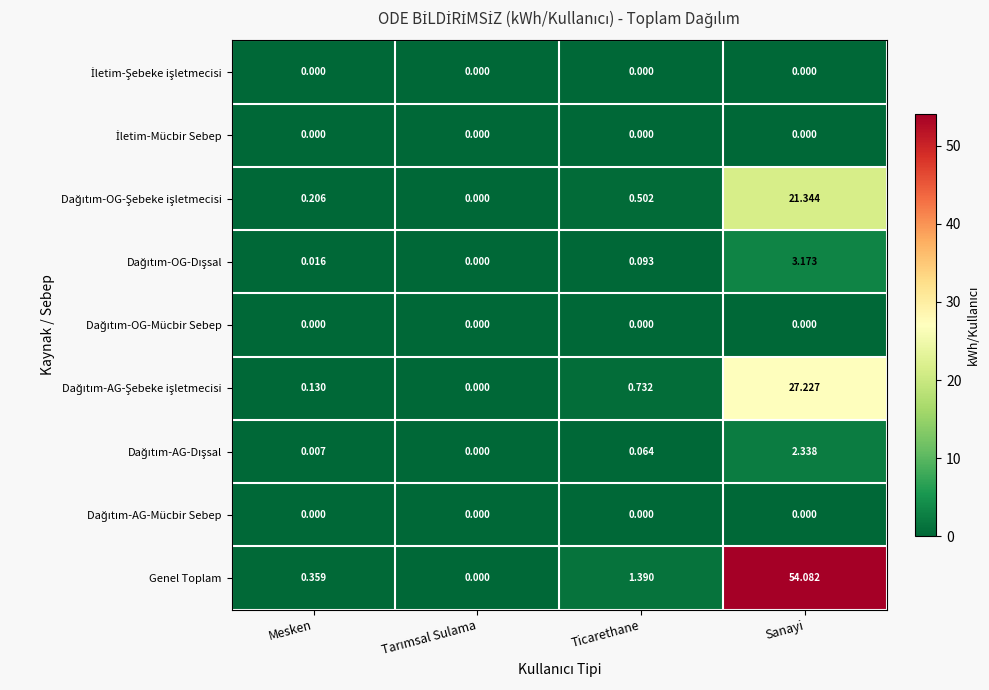

At which category is the sum across all series the highest?

Sanayi